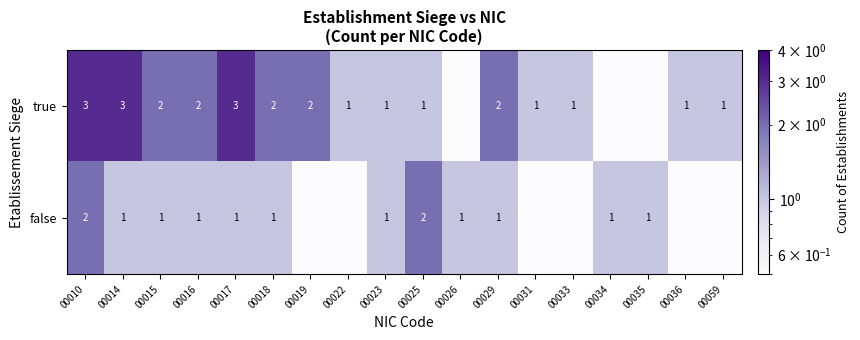

What is the maximum value shown in the chart?

3.0